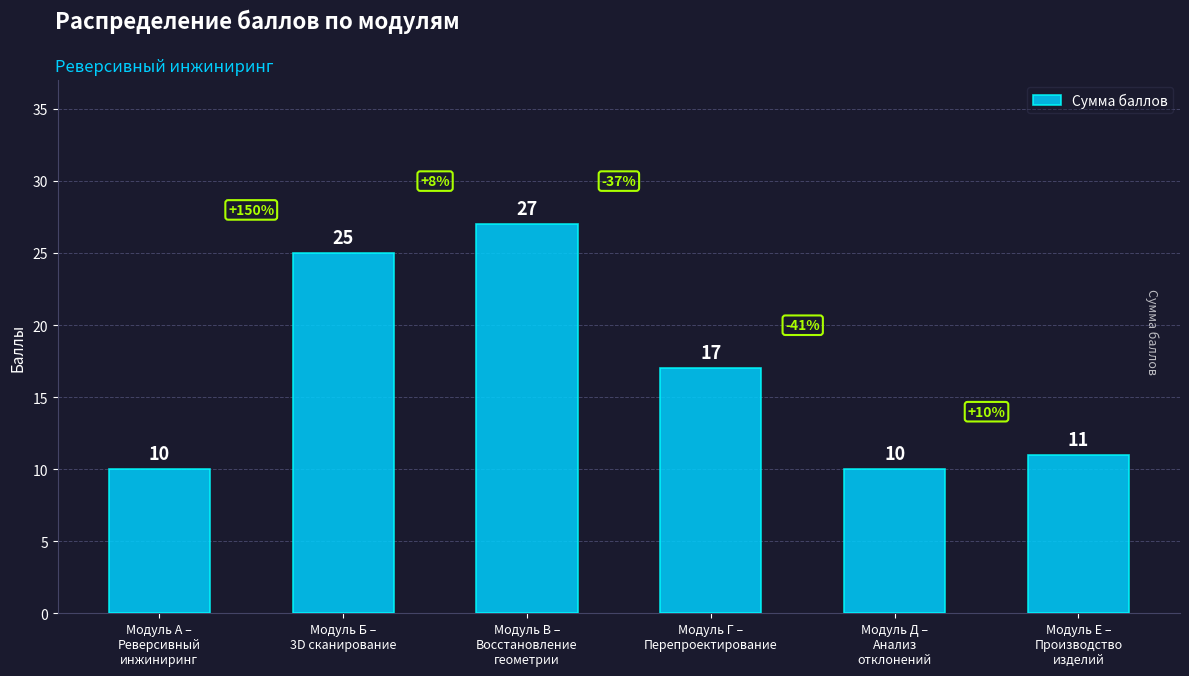

What is the difference between the maximum and second lowest values?

17